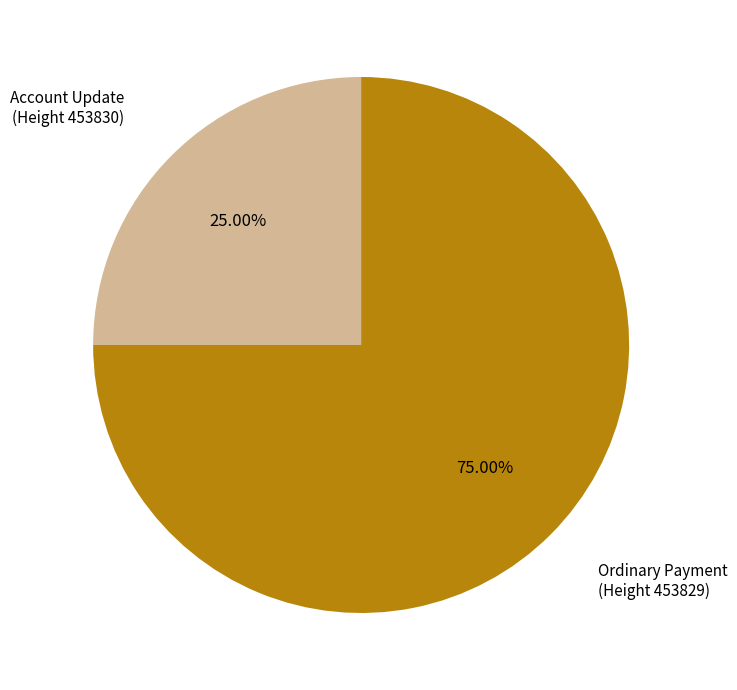

Is the sum of Account Update and Ordinary Payment greater than half?

Yes